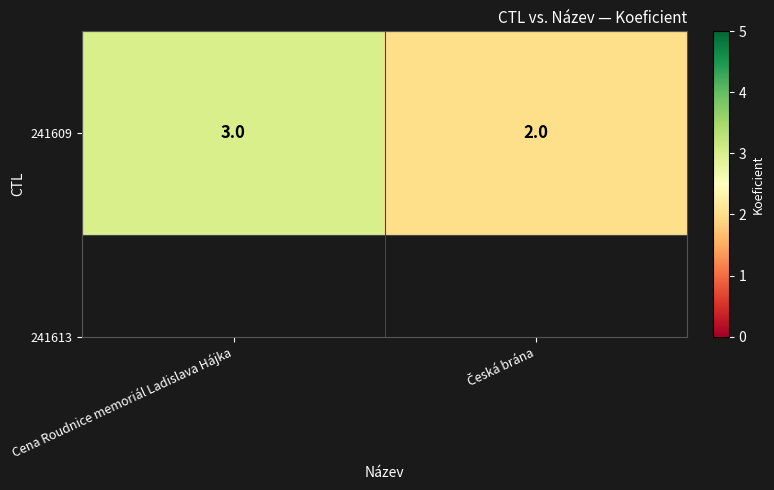

True or false: the data shows 2 at Česká brána.

True